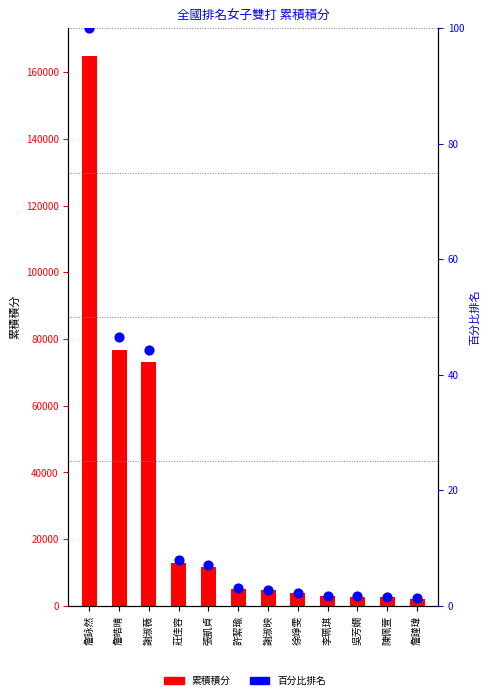

Which series has the largest Y range (max minus min)?

累積積分